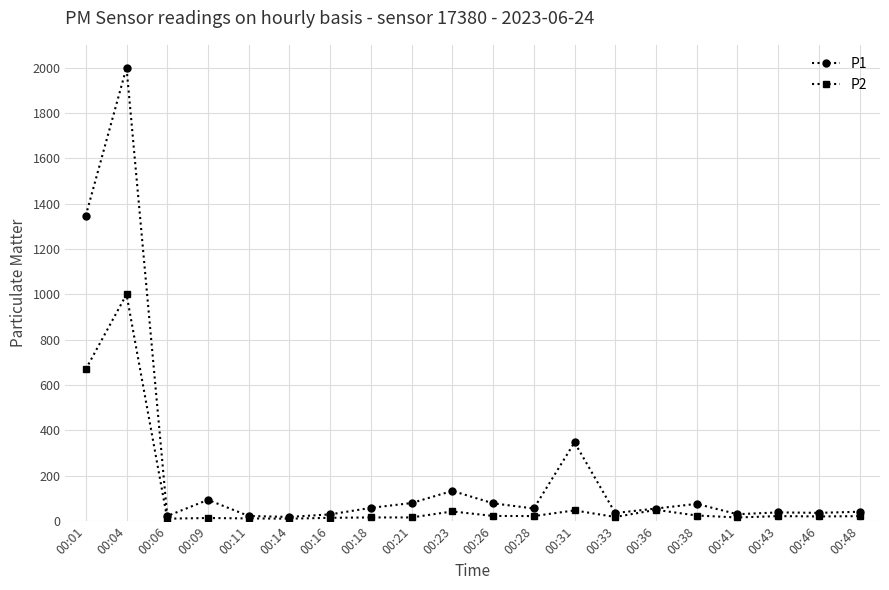

What is the value of the P1 point at the 18th from the left?

38.8